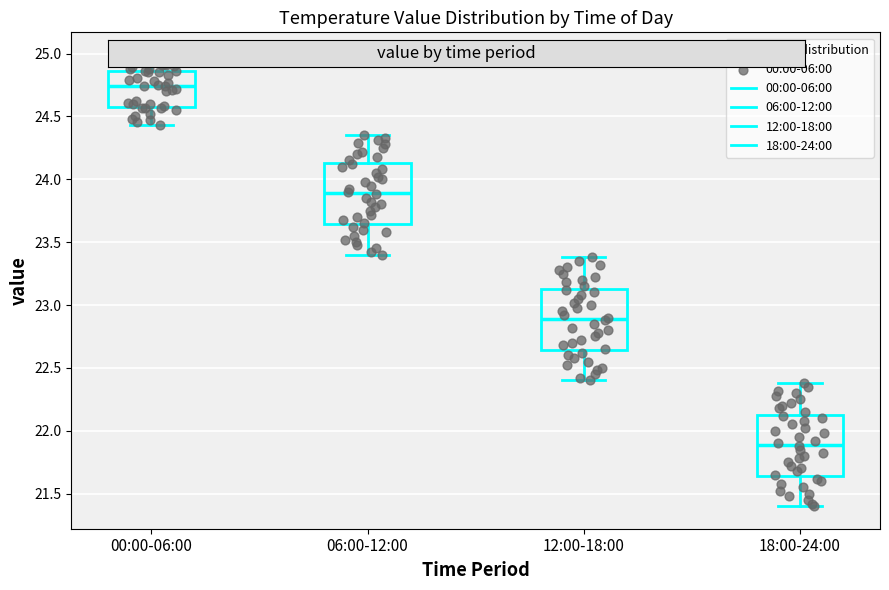

Which box has the lowest median line?

18:00-24:00